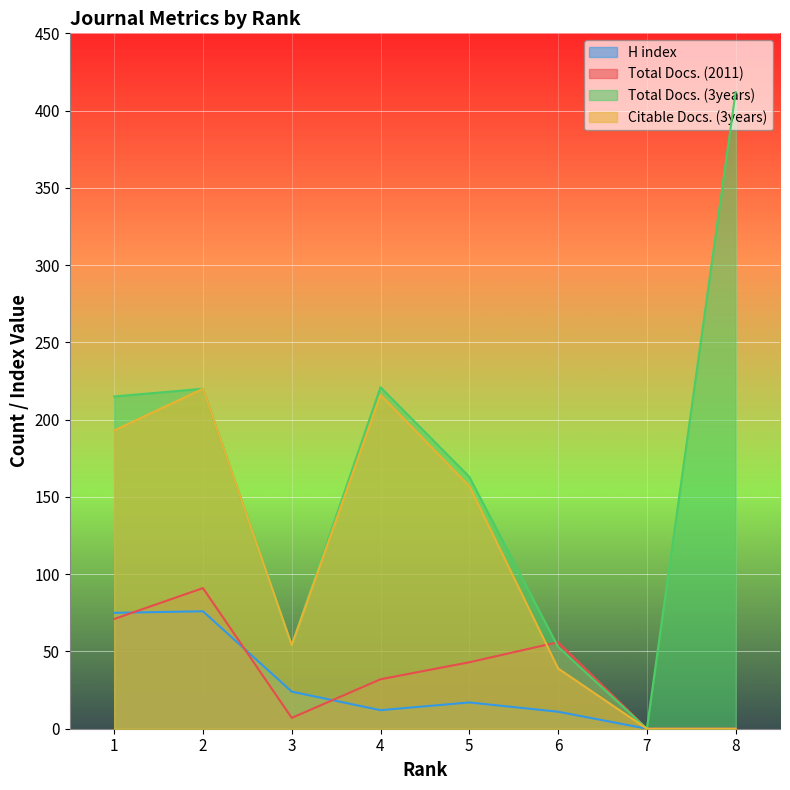

What is the average value of the Total Docs. (3years) series?

167